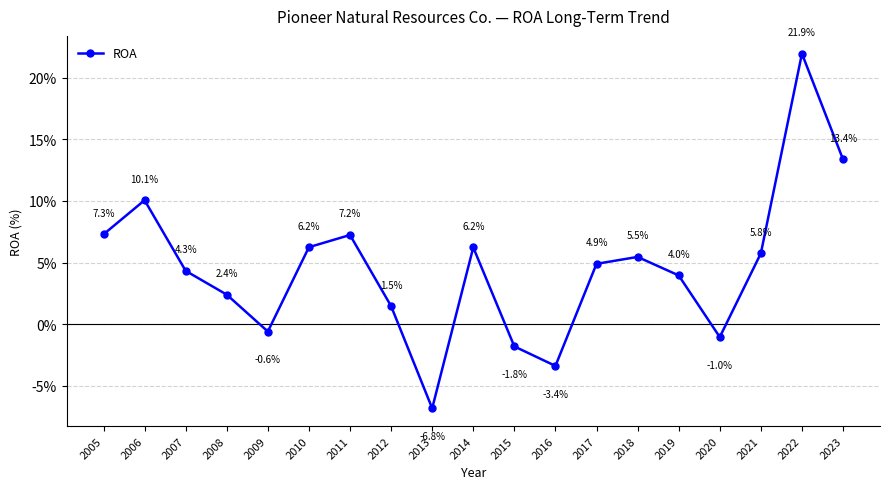

How many interior local peaks (higher than both neighbors) does the data have?

5